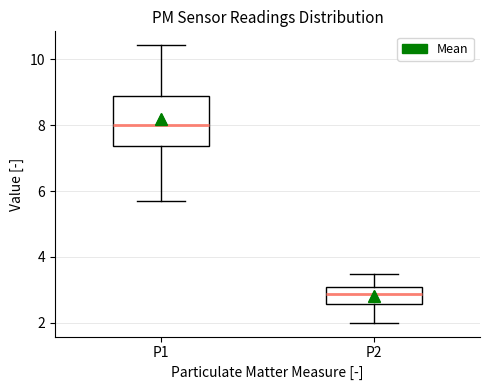

Comparing the boxes themselves (not the whiskers), which one is the tallest?

P1